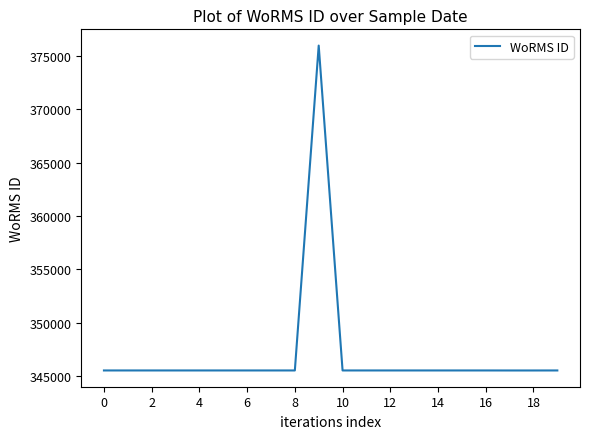

What is the difference between the maximum and minimum values?

30469